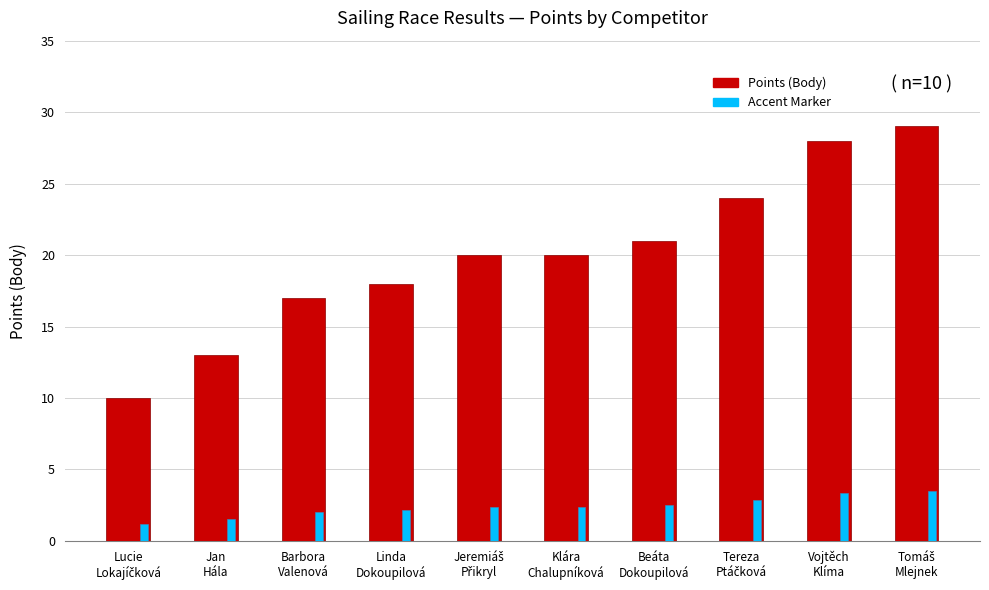

What is the smallest value displayed?

1.2